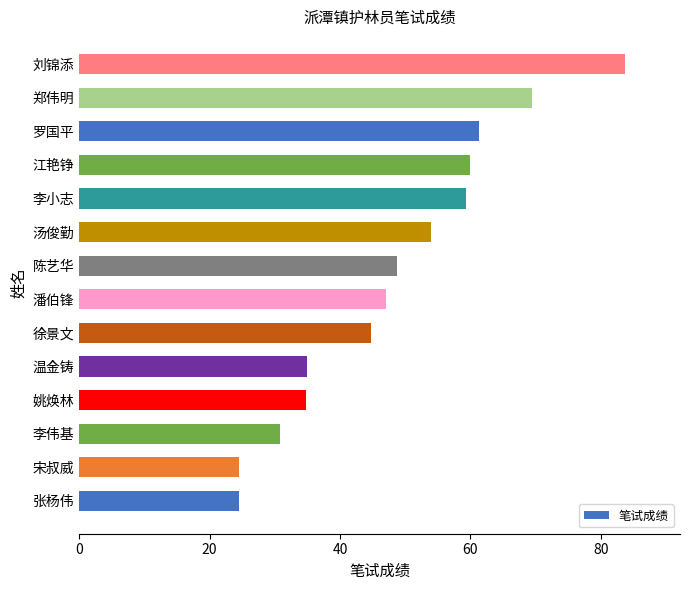

What is the maximum value shown in the chart?

83.8